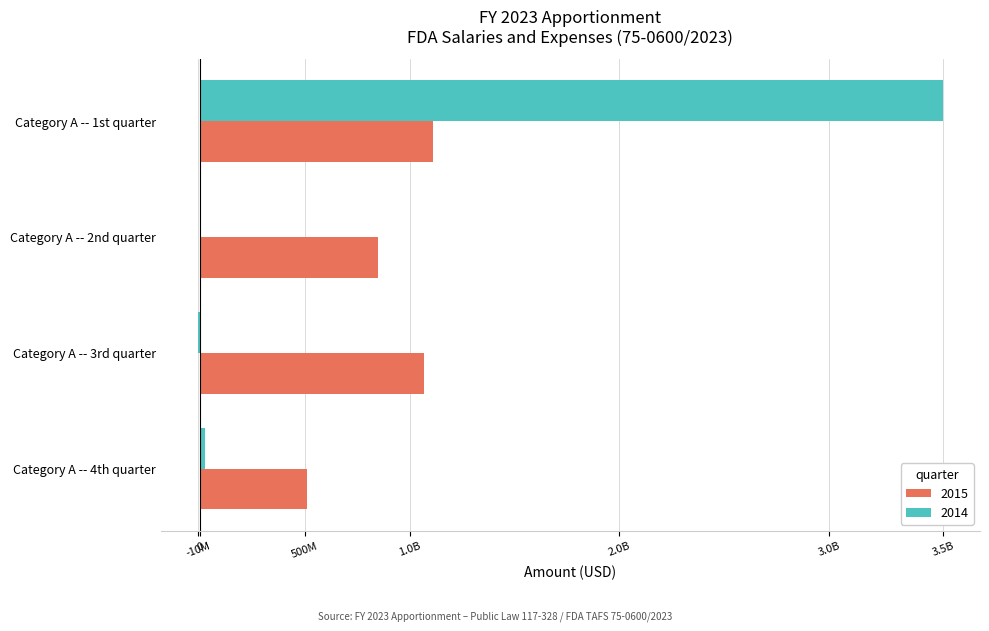

What is the highest value of the 2014 series?

3542650000